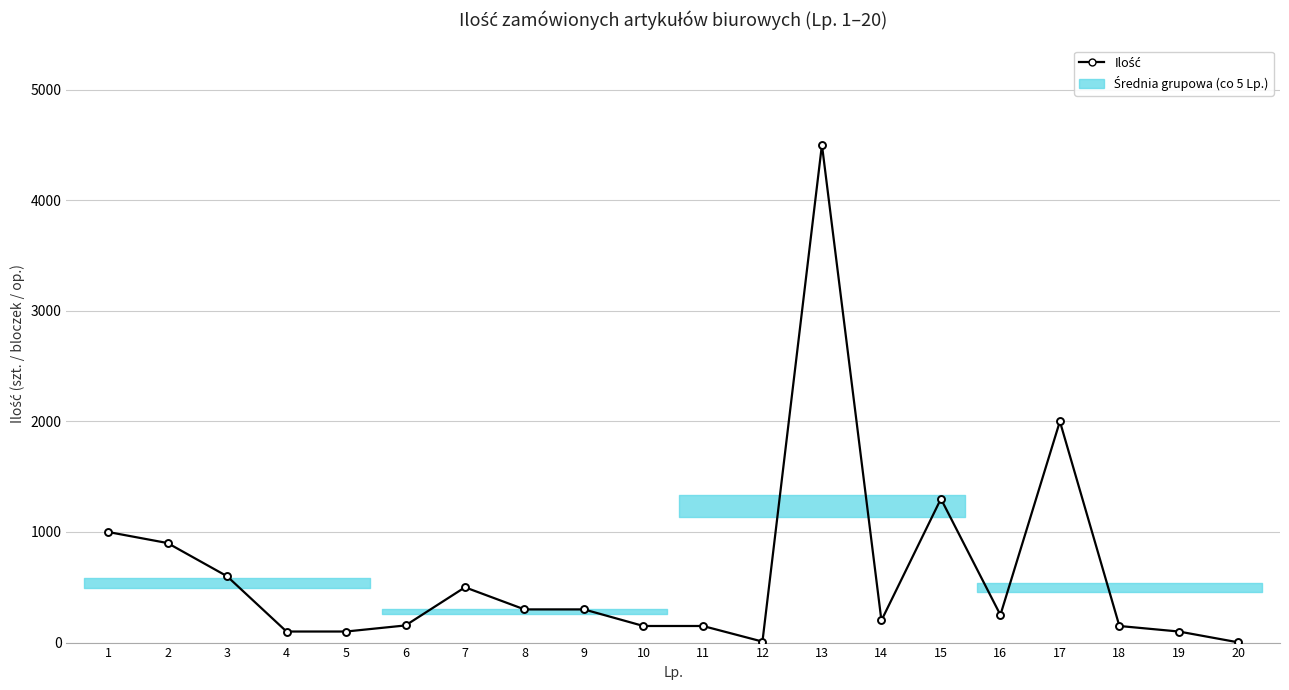

True or false: there are more than 1 points higher than both neighbors.

True